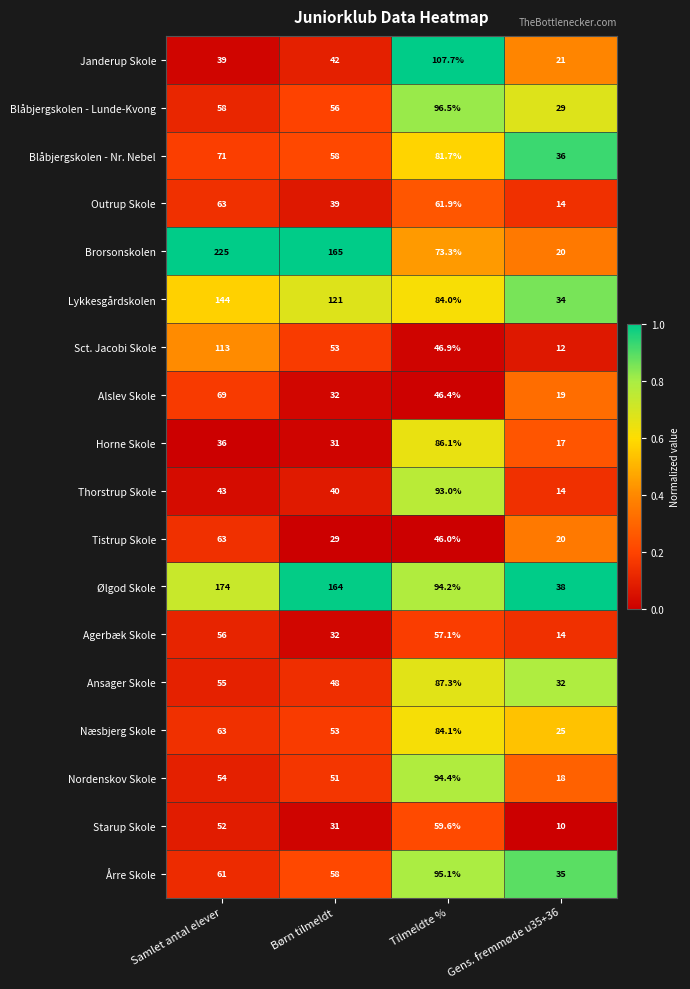

List the labels in order of Outrup Skole value, smallest first.

Gens. fremmøde u35+36, Børn tilmeldt, Tilmeldte %, Samlet antal elever